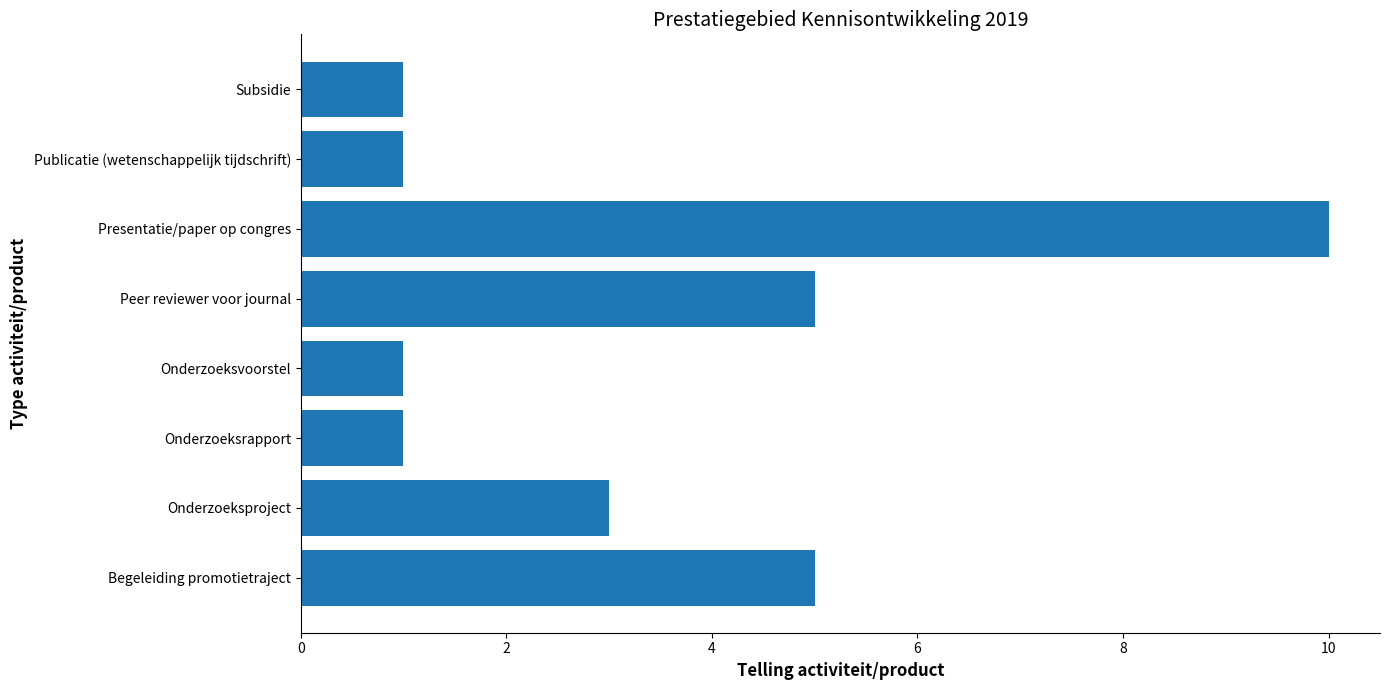

Is it true that the value at Presentatie/paper op congres is 10?

True